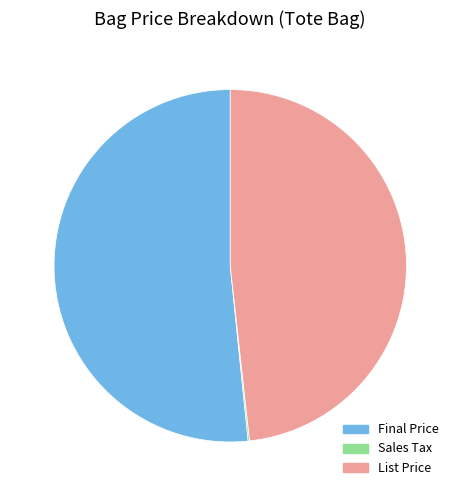

The List Price slice represents 48% of the pie. True or false?

True